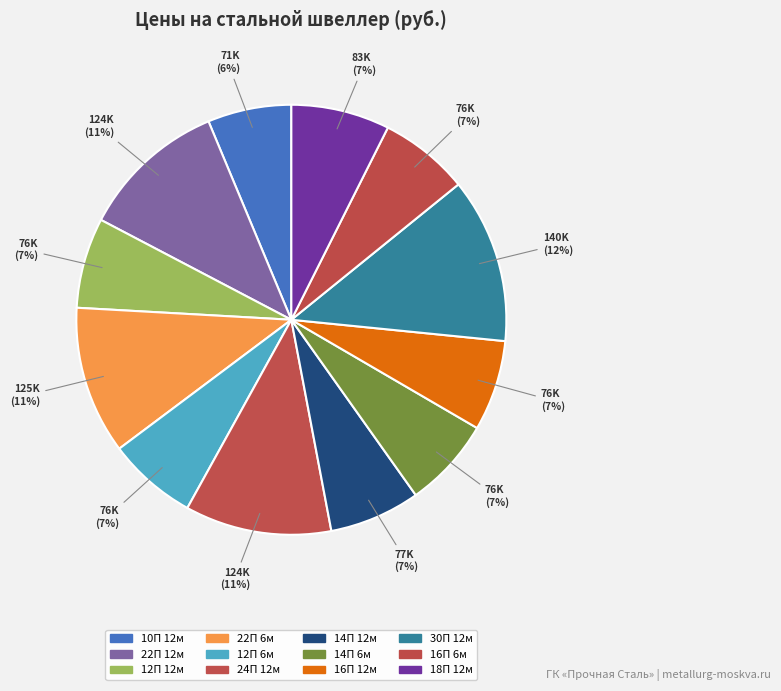

How many segments does this pie chart have?

12